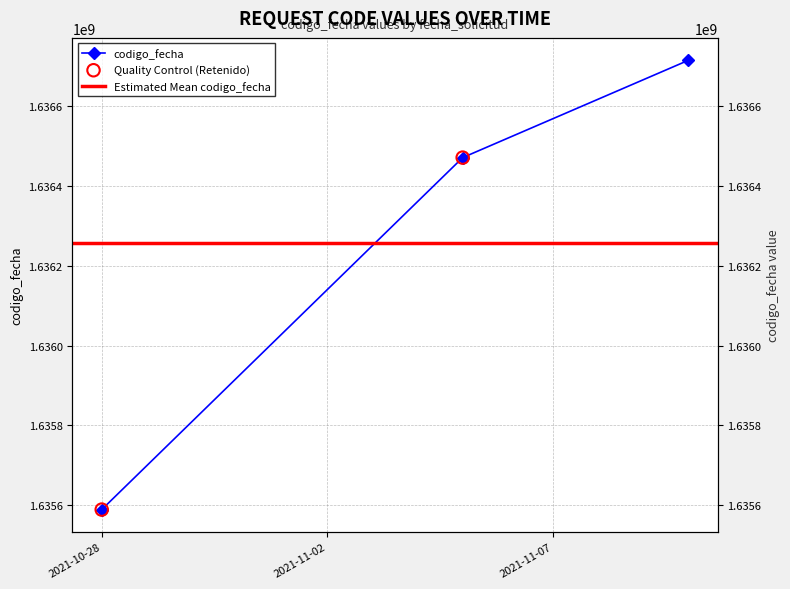

Approximately how many times larger is the value at 2021-10-28 compared to 2021-11-05?

1.0